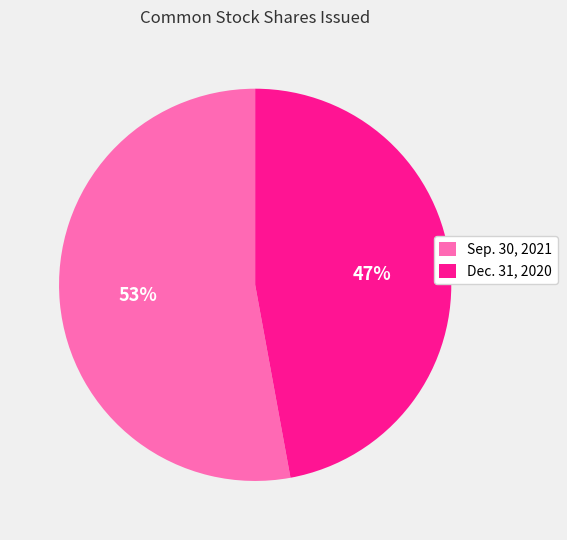

Do Dec. 31, 2020 and Sep. 30, 2021 together represent more than half of the pie?

Yes